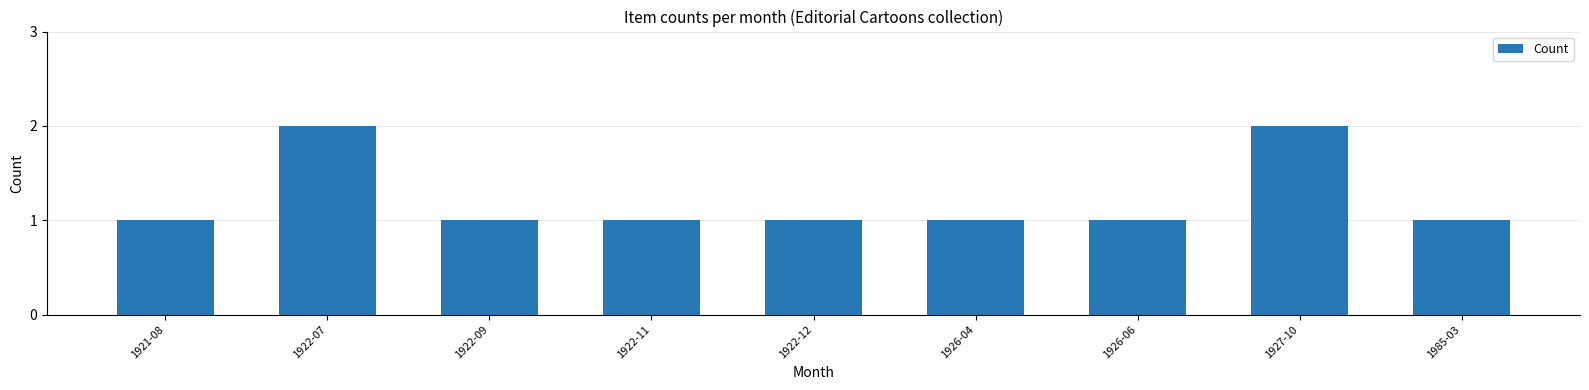

What is the approximate value at 1922-12?

1